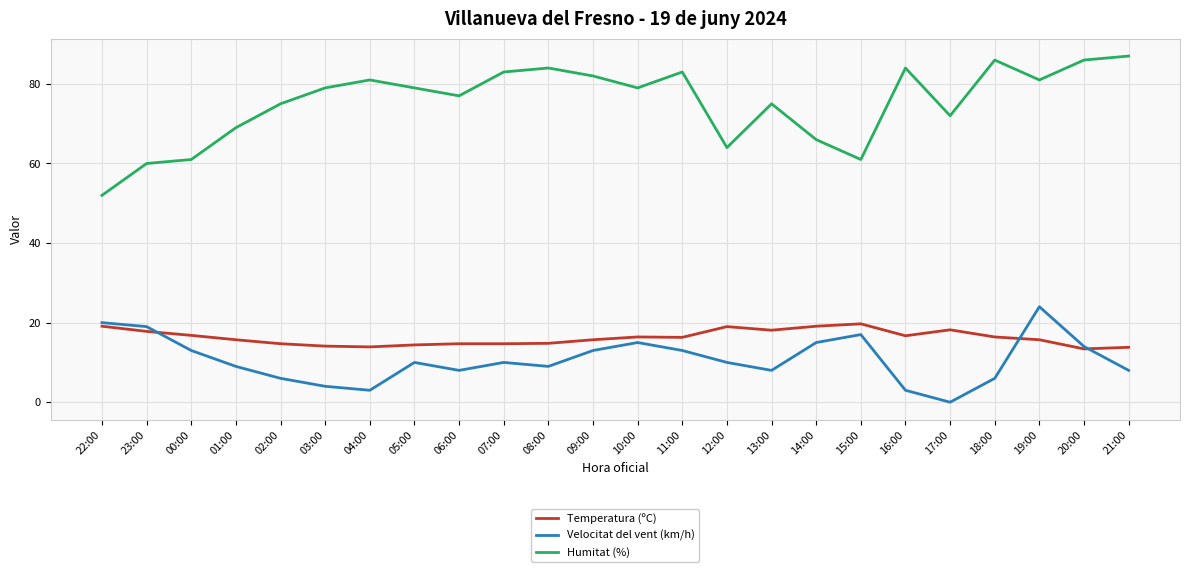

How many lines are shown in the chart?

3